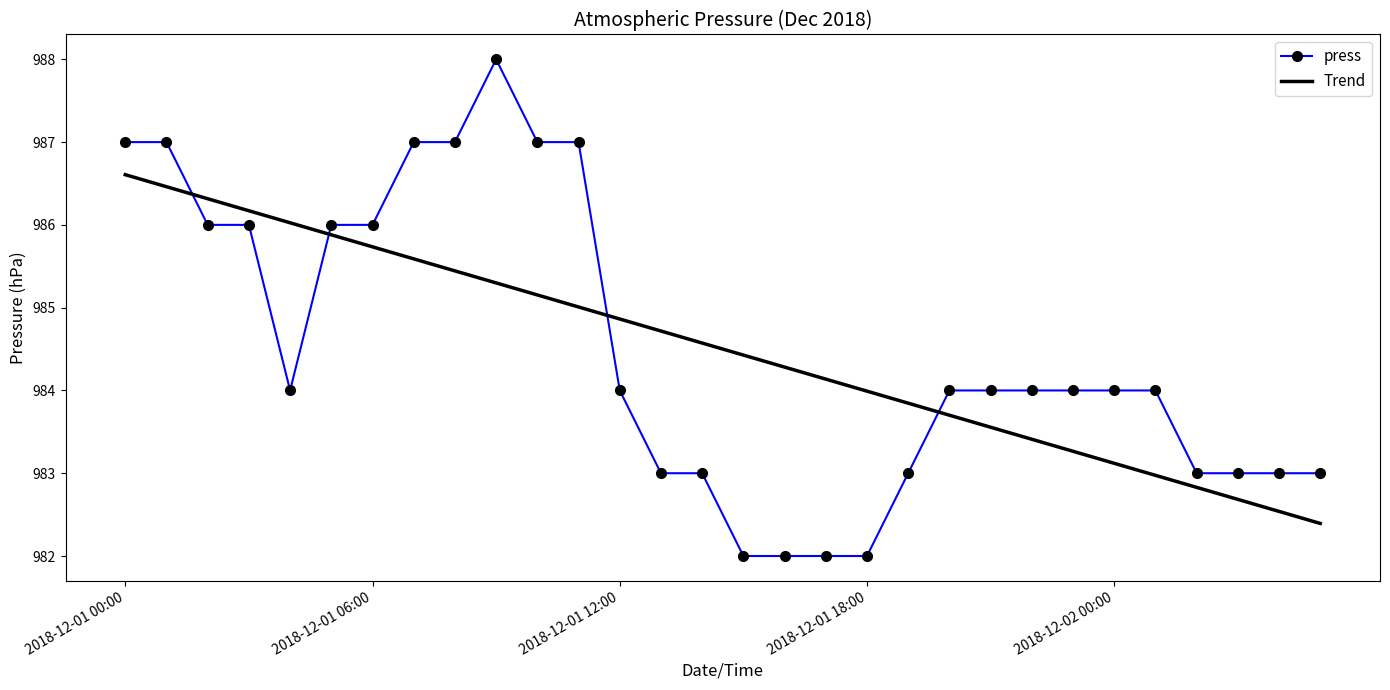

Which series has the largest range (max minus min)?

press